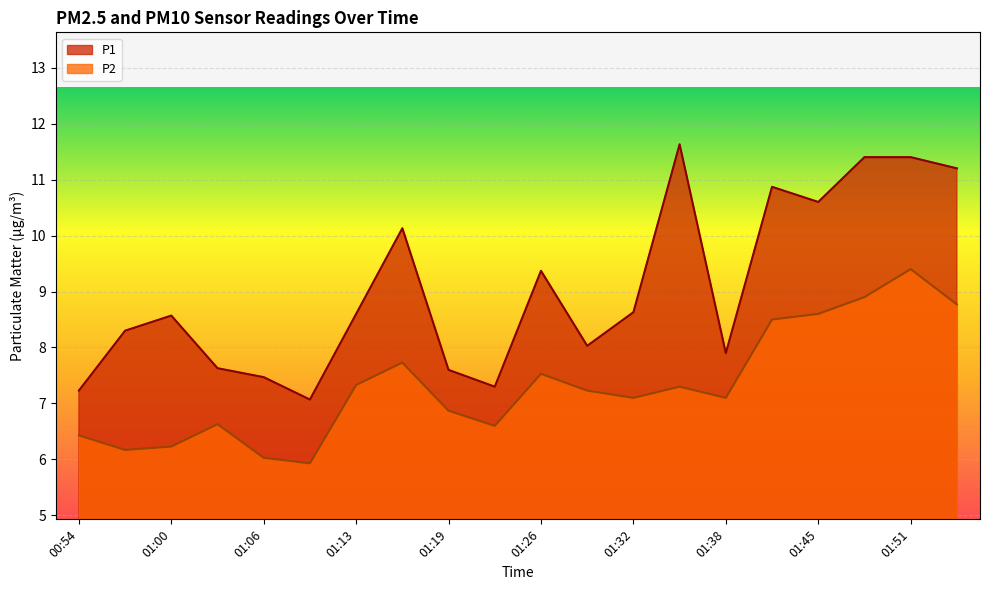

True or false: P2 has a value of 13.4 at 01:51.

False